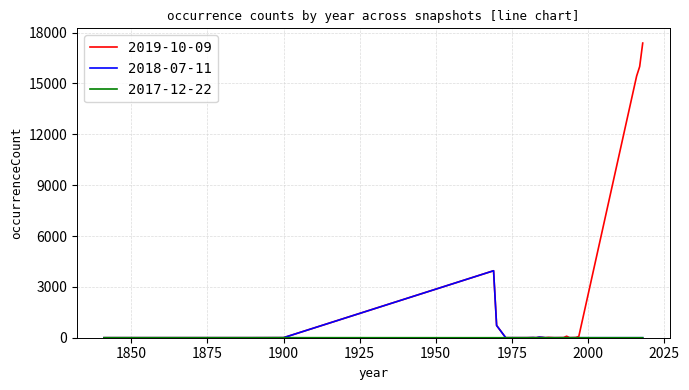

Which series has the largest range (max minus min)?

2019-10-09